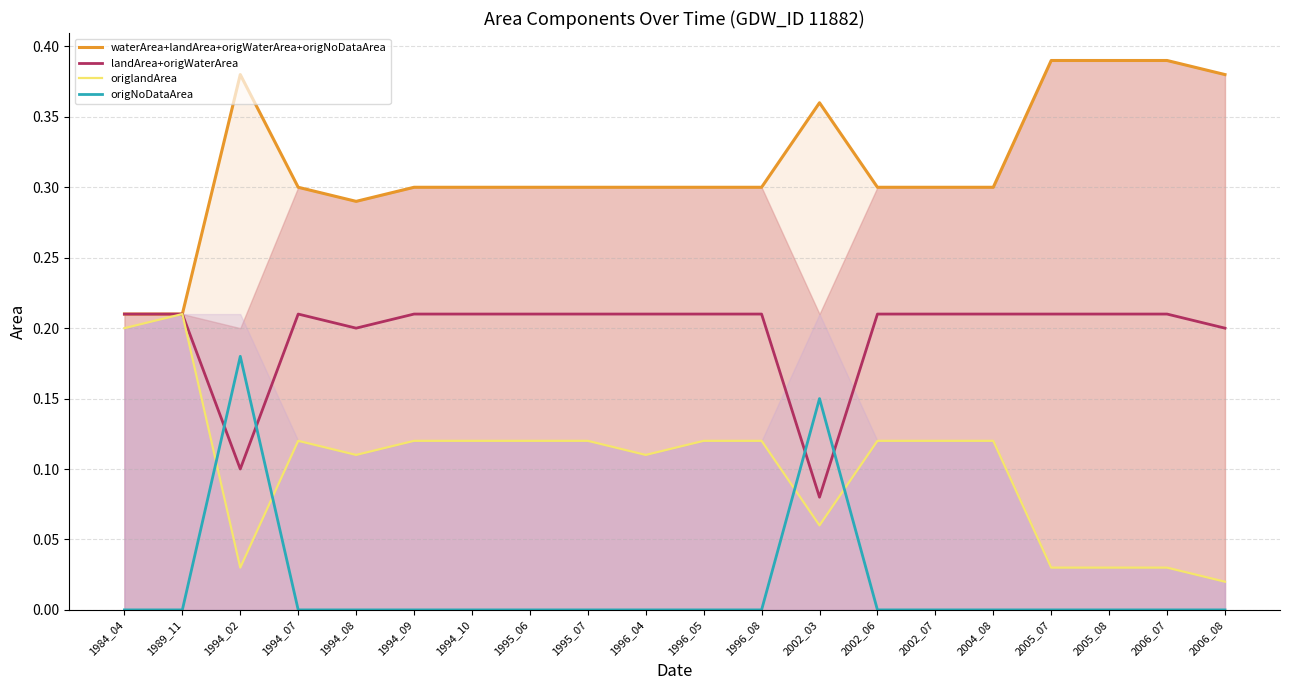

Which series has the widest spread of values?

origlandArea